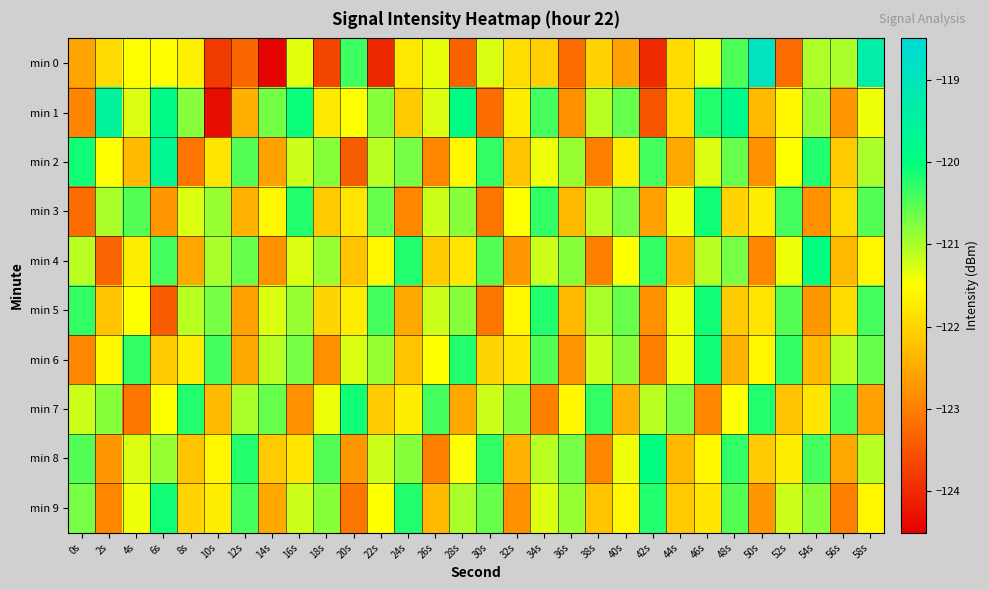

Which has a higher value, 26s or 28s?

26s